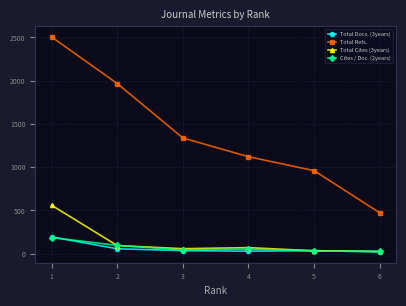

At how many categories does at least one series exceed 911?

5